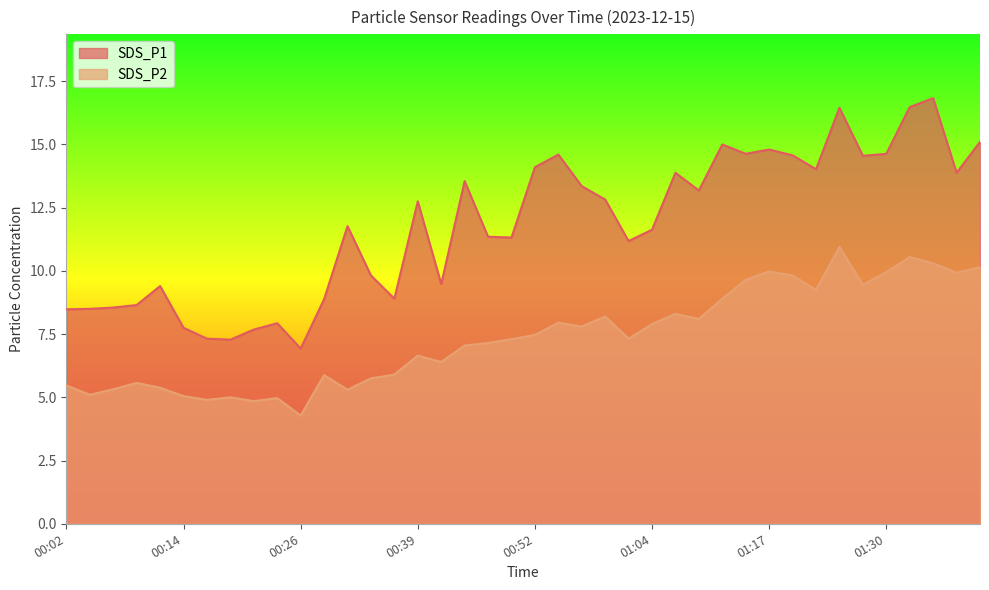

At which label is SDS_P1 closest to 11?

01:02